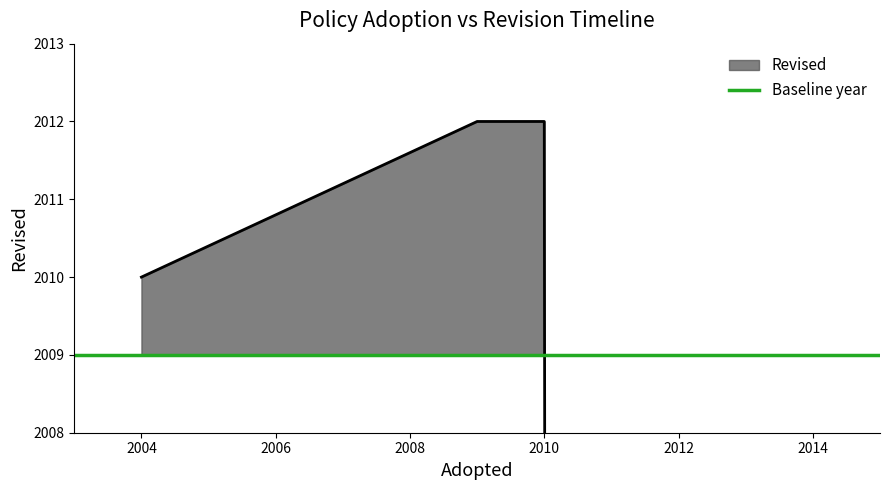

What is the greatest value displayed?

2012